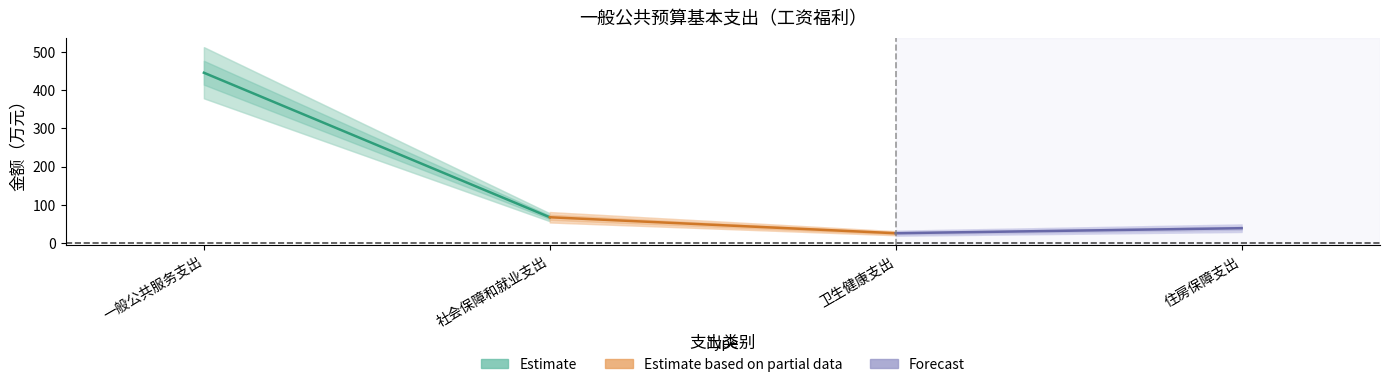

Reading left to right, transcribe all the data shown in this chart.

Estimate: 445.7	68.0
Estimate based on partial data: 68.0	26.3
Forecast: 26.3	39.4